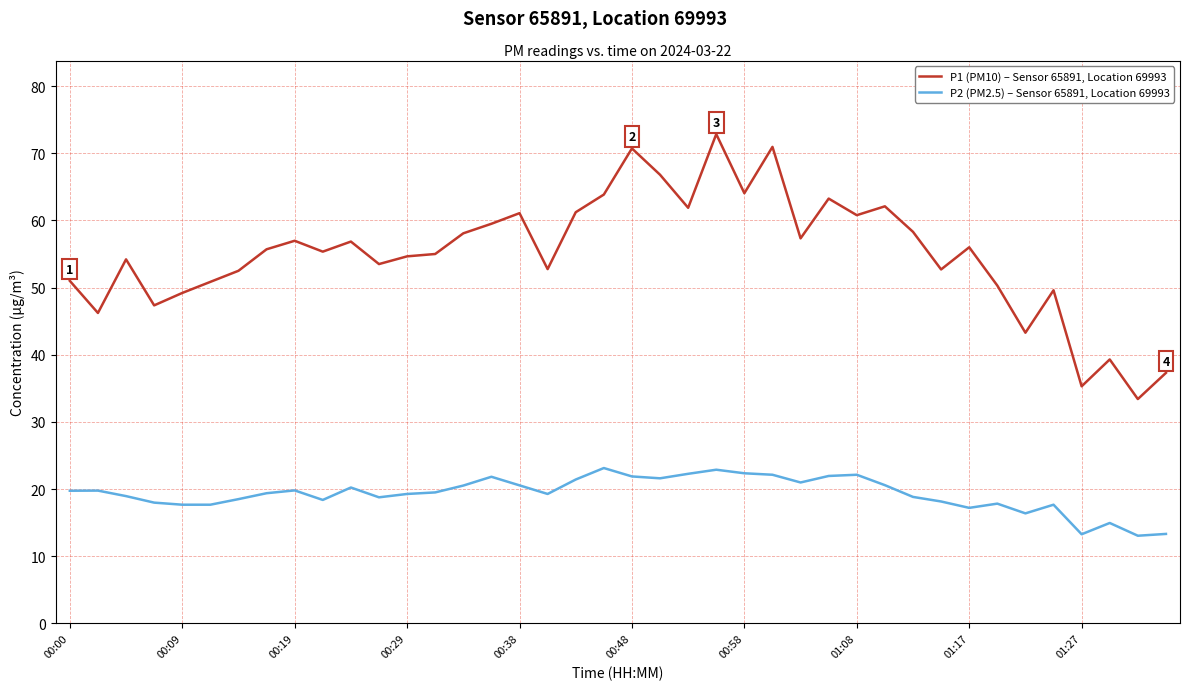

Which series has the largest total across all categories?

P1 (PM10) – Sensor 65891, Location 69993